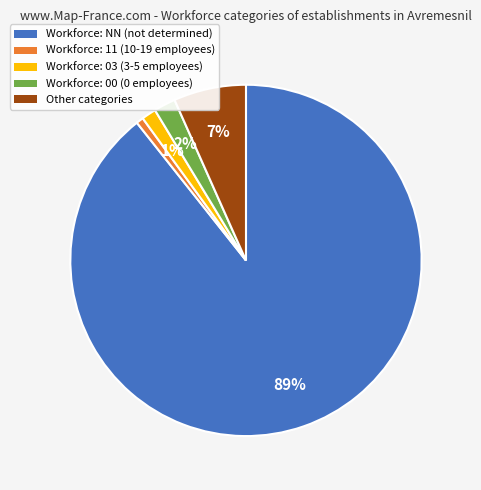

Does any single category account for the majority?

Yes